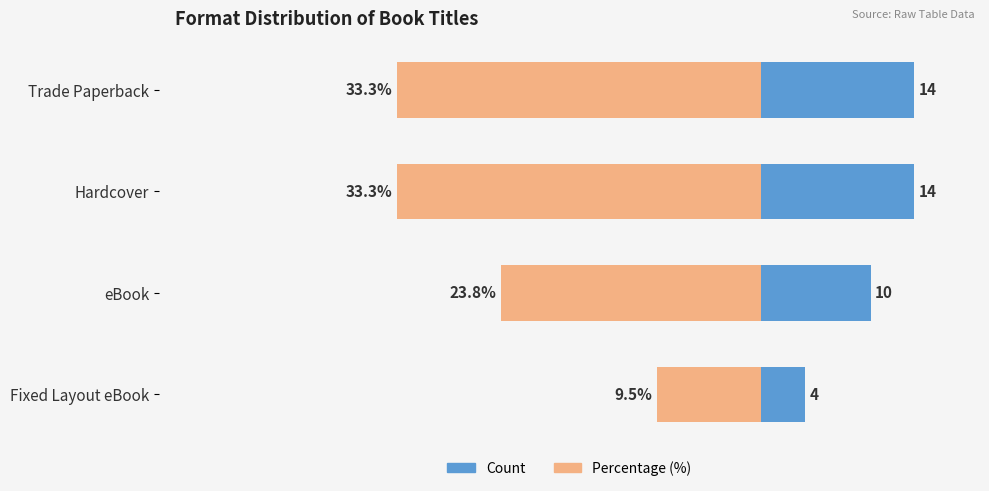

What is the minimum value shown in the chart?

-33.3